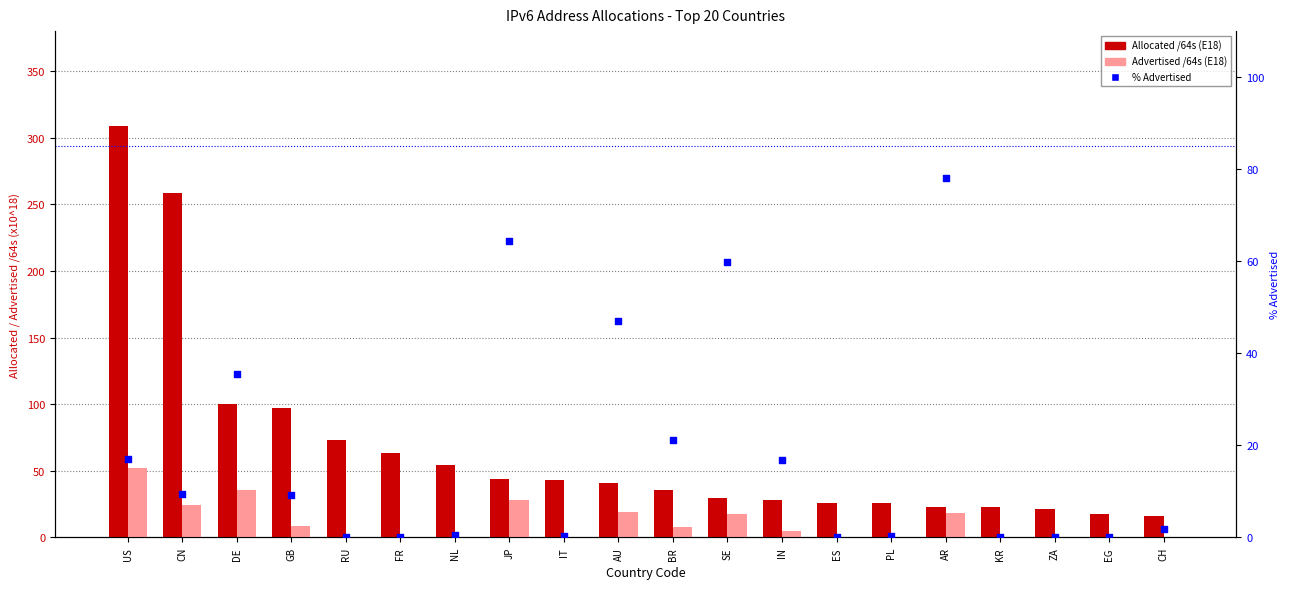

Which series contains the highest Y value?

Allocated /64s (E18)